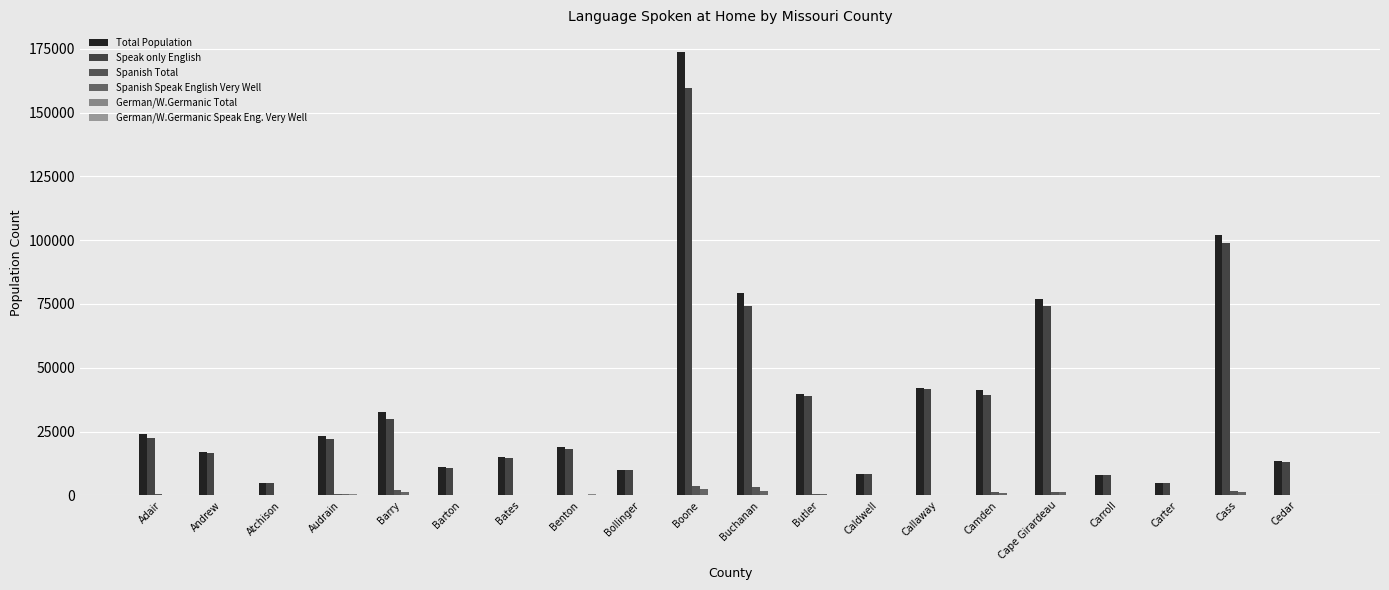

What is the sum of the German/W.Germanic Total values at Butler and Benton?

475